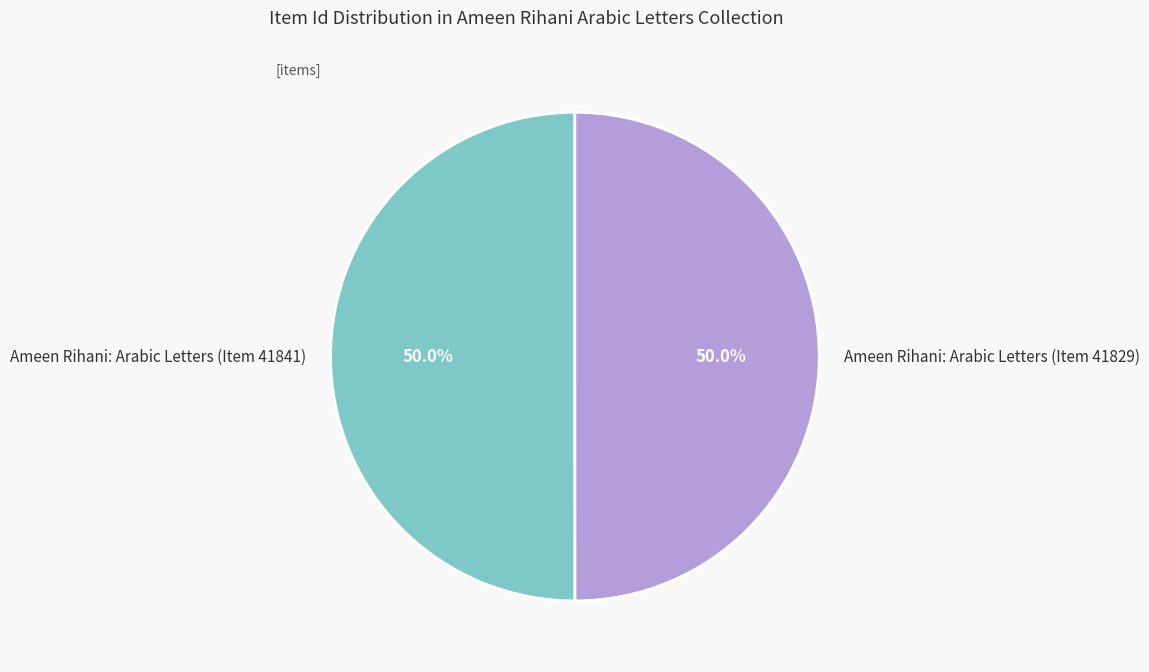

What is the total percentage of Ameen Rihani: Arabic Letters (Item 41829) and Ameen Rihani: Arabic Letters (Item 41841)?

100.0%